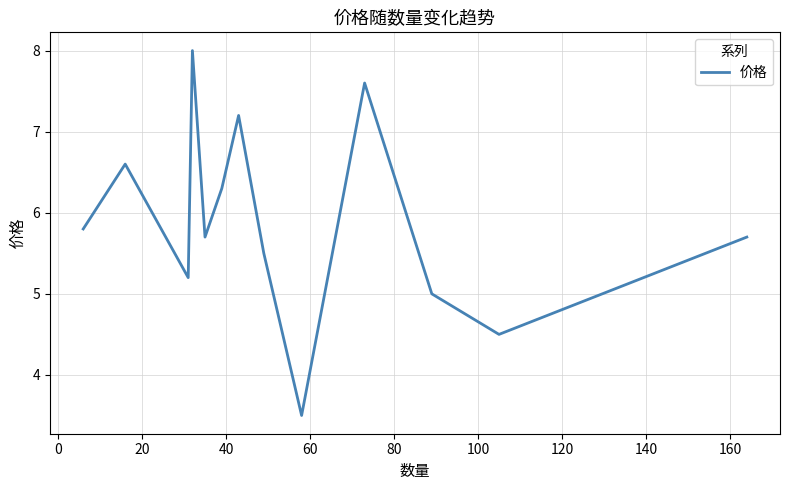

How many categories are shown in the chart?

13